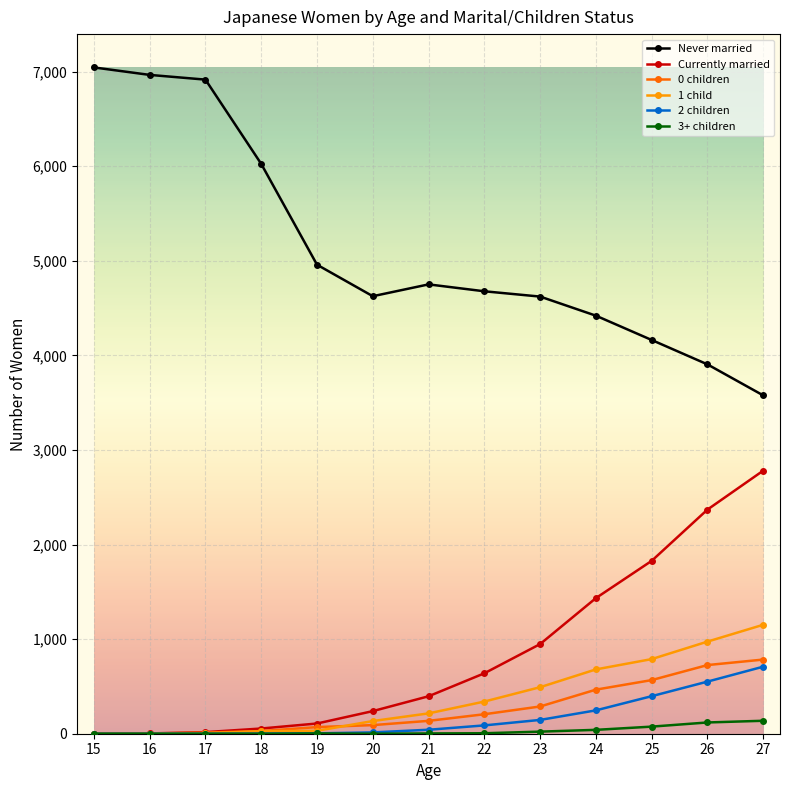

Between 17 and 21, which series saw the biggest shift?

Never married